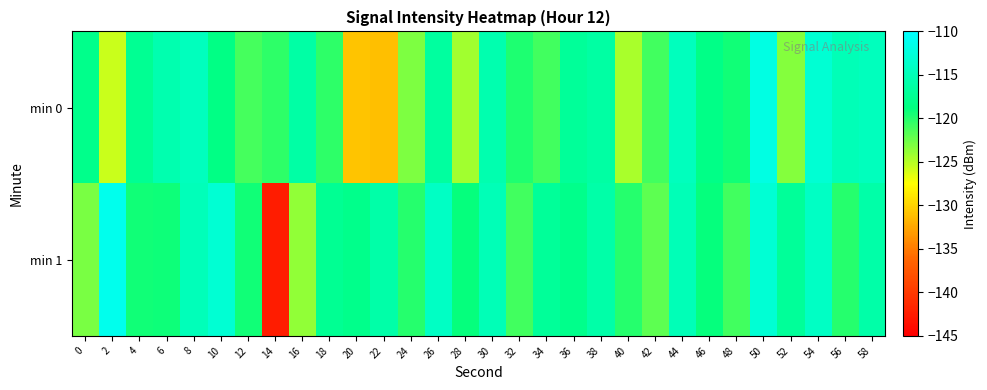

What is the maximum value shown in the chart?

-111.3